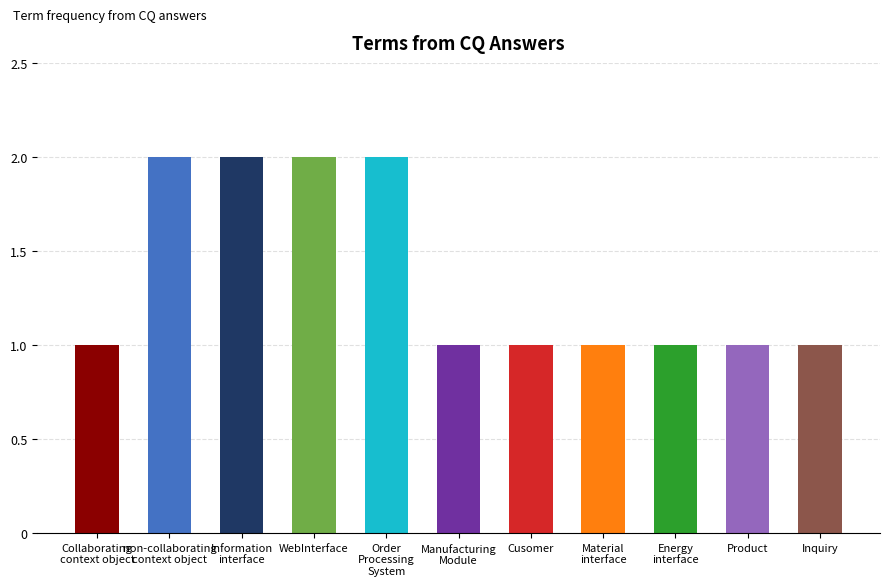

Reading right to left, extract all data points from this chart.

1	1	1	1	1	1	2	2	2	2	1